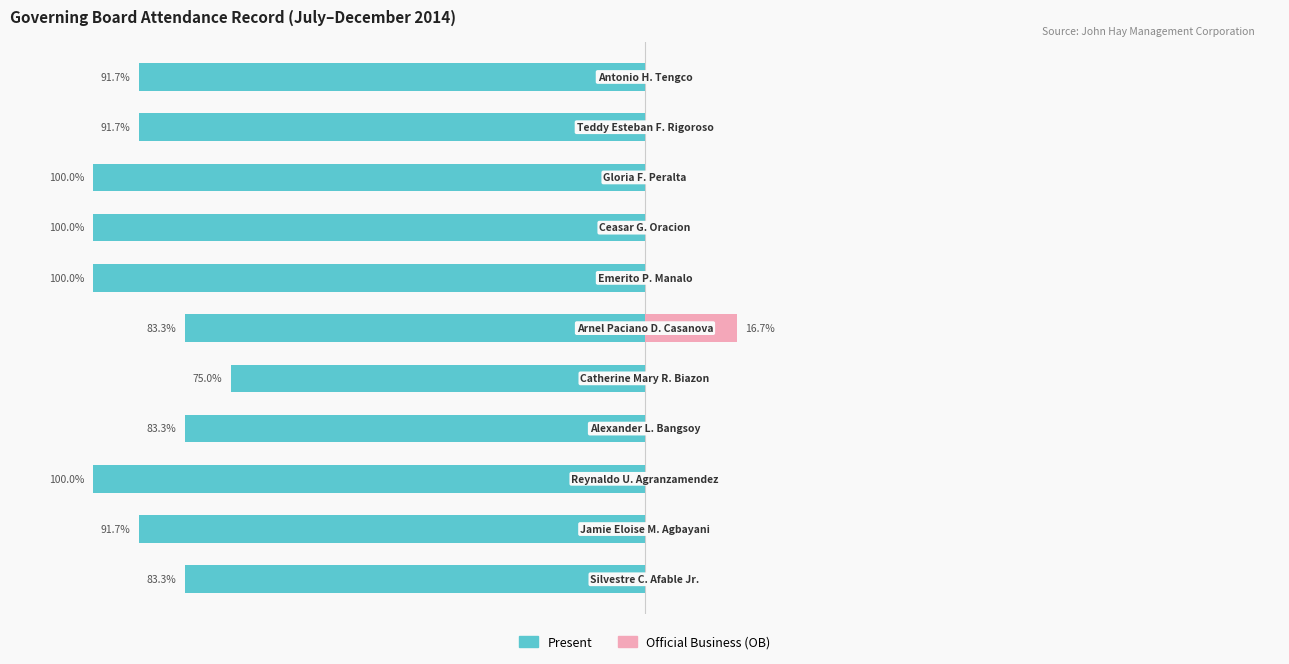

Which has a higher value, 3 or 7?

3